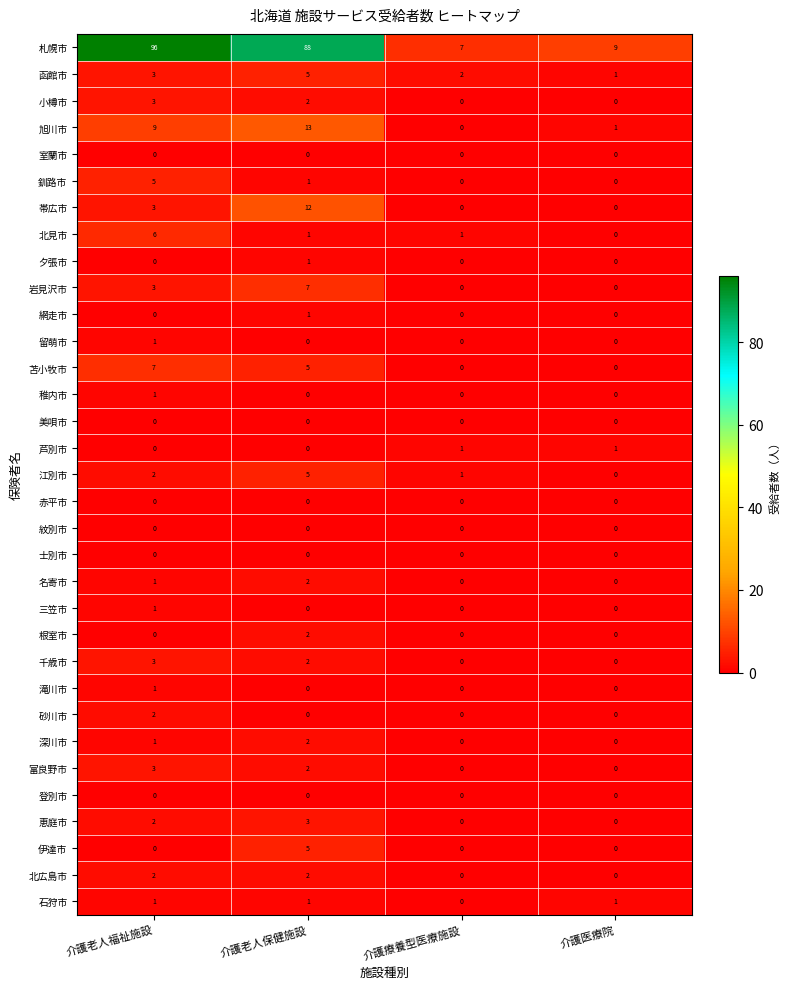

How many 富良野市 values are between 0 and 3?

4